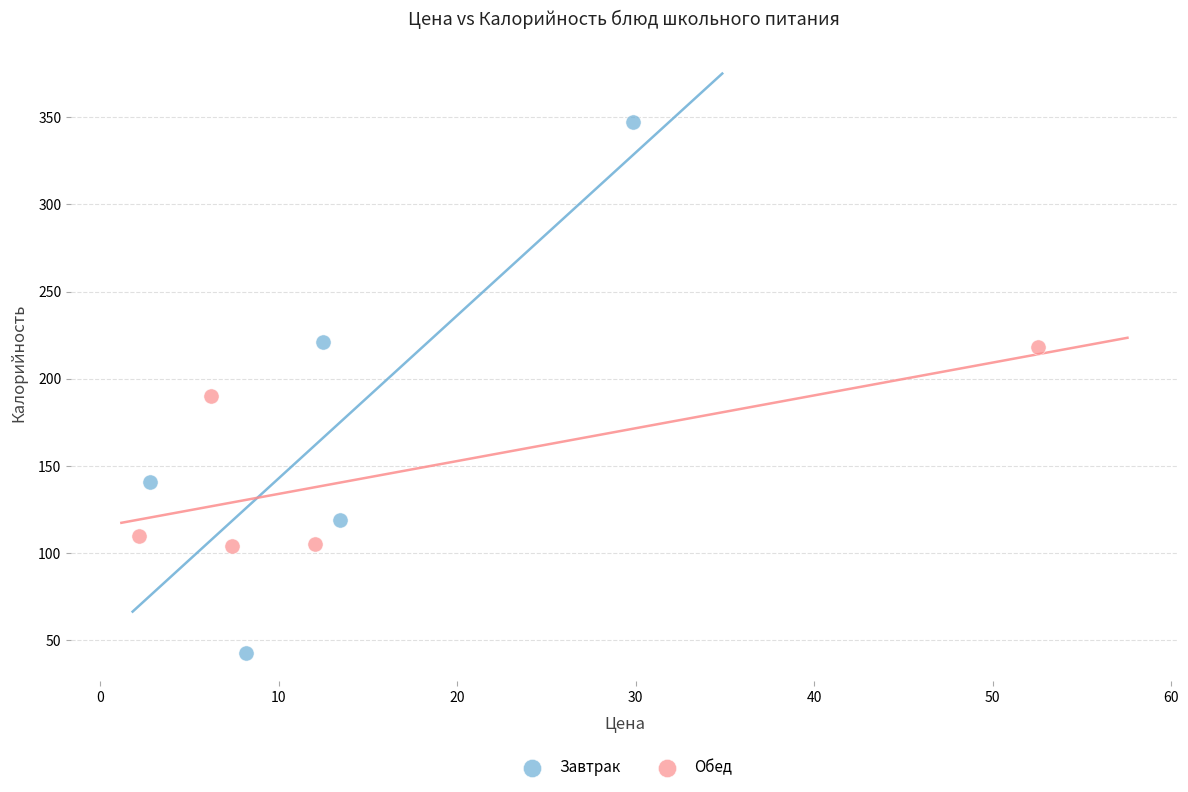

Which series contains the highest Y value?

Завтрак